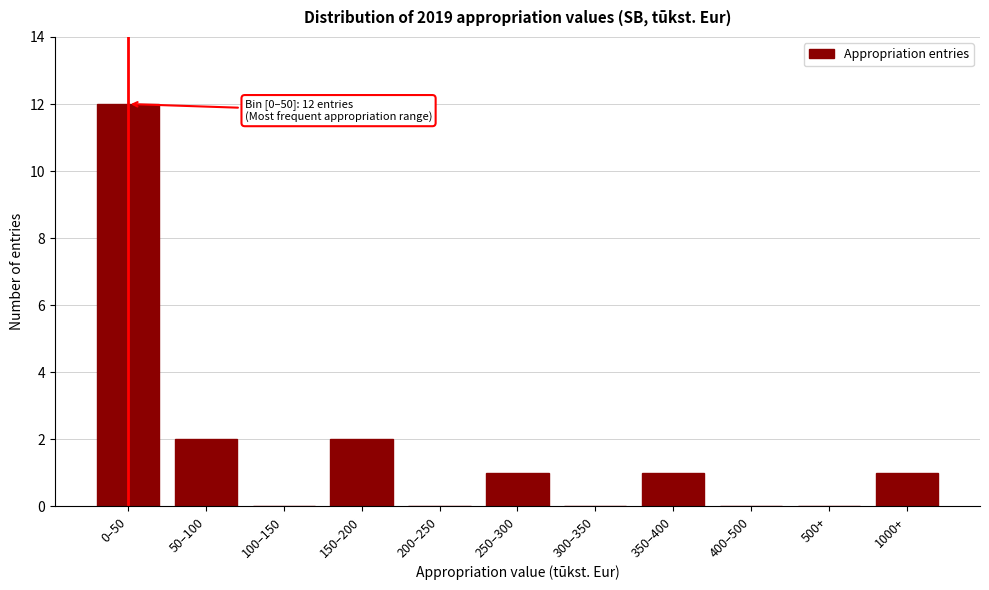

Reading left to right, list all the values displayed in this chart.

0–50=12	50–100=2	100–150=0	150–200=2	200–250=0	250–300=1	300–350=0	350–400=1	400–500=0	500+=0	1000+=1